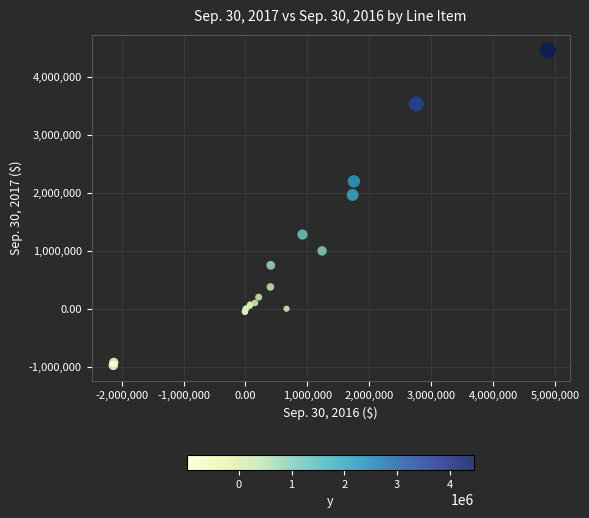

What Y value in the scatter plot is closest to 1739498?

1961126.0